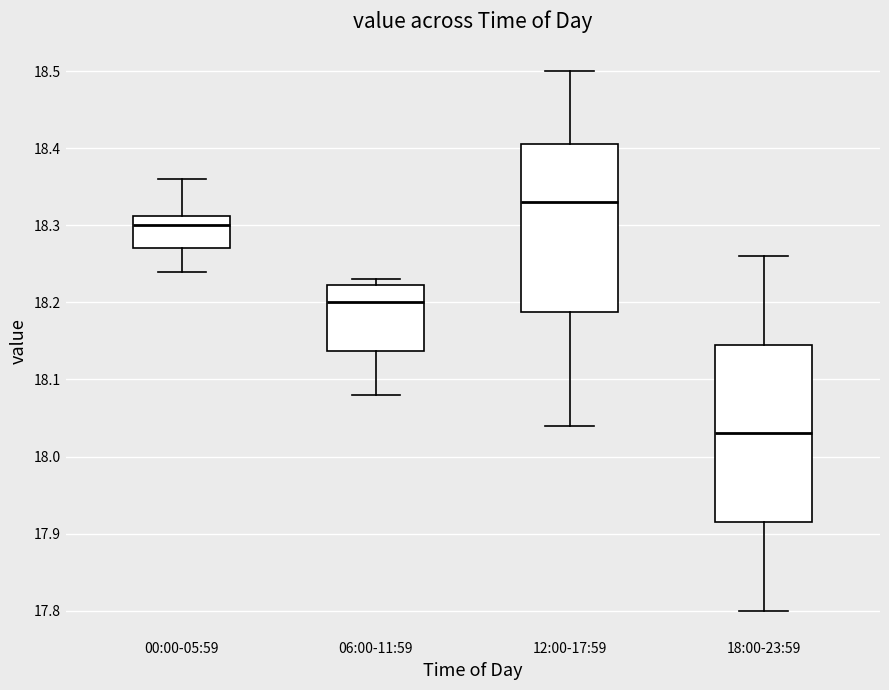

Where is the upper edge of the box for 00:00-05:59 on the y-axis? The values are not printed on the chart, so give them approximately, as read against the axis.

18.31